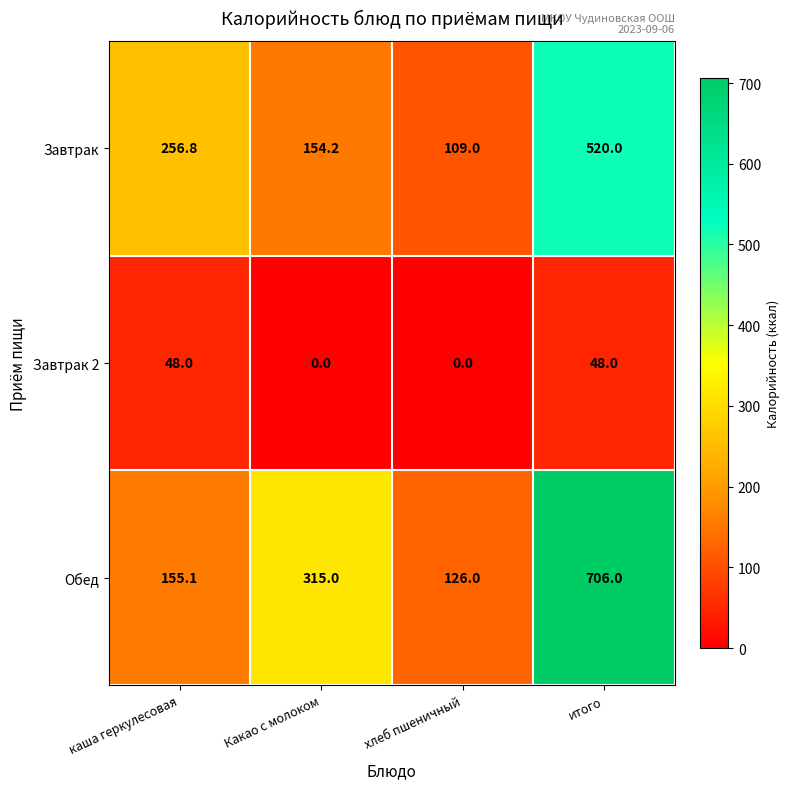

Is it true that Обед equals 190.8 at Какао с молоком?

False